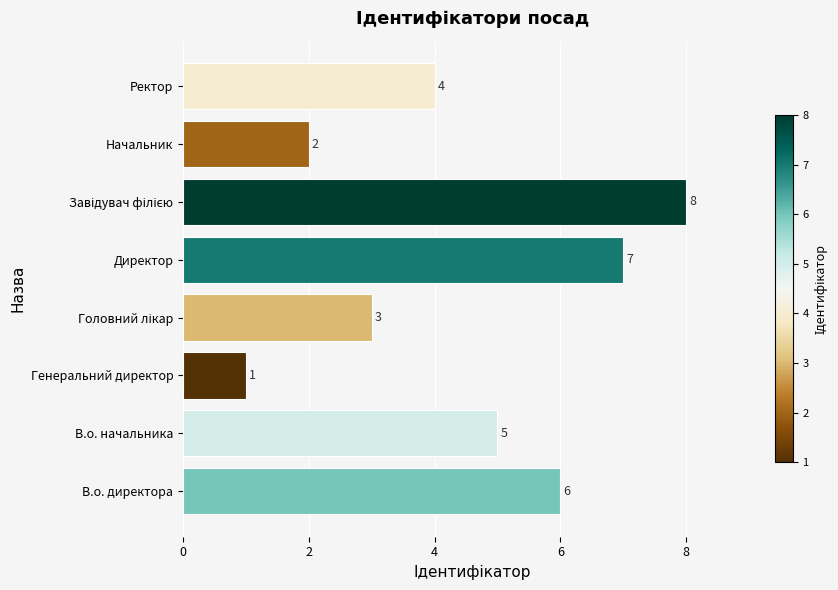

Where is the data nearest to the value 4?

Ректор